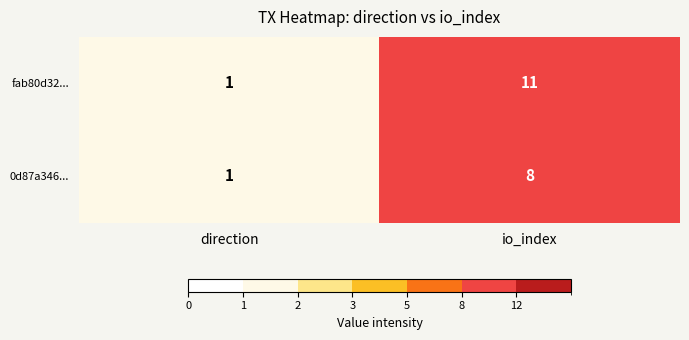

Which series has the largest total across all categories?

fab80d32...